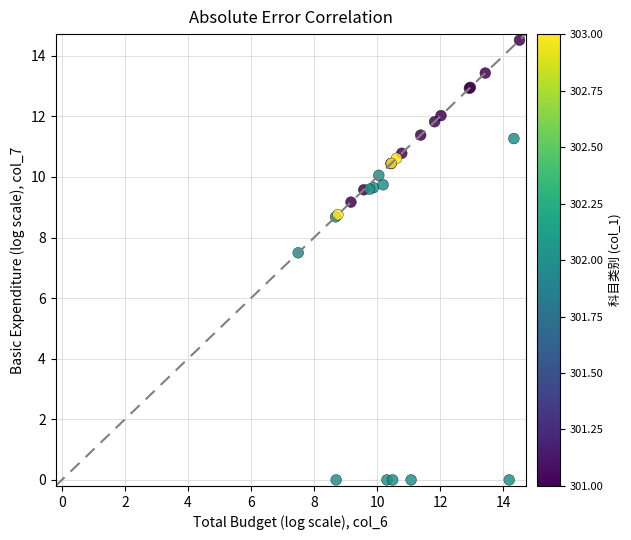

What Y value in the scatter plot is closest to 7?

7.5